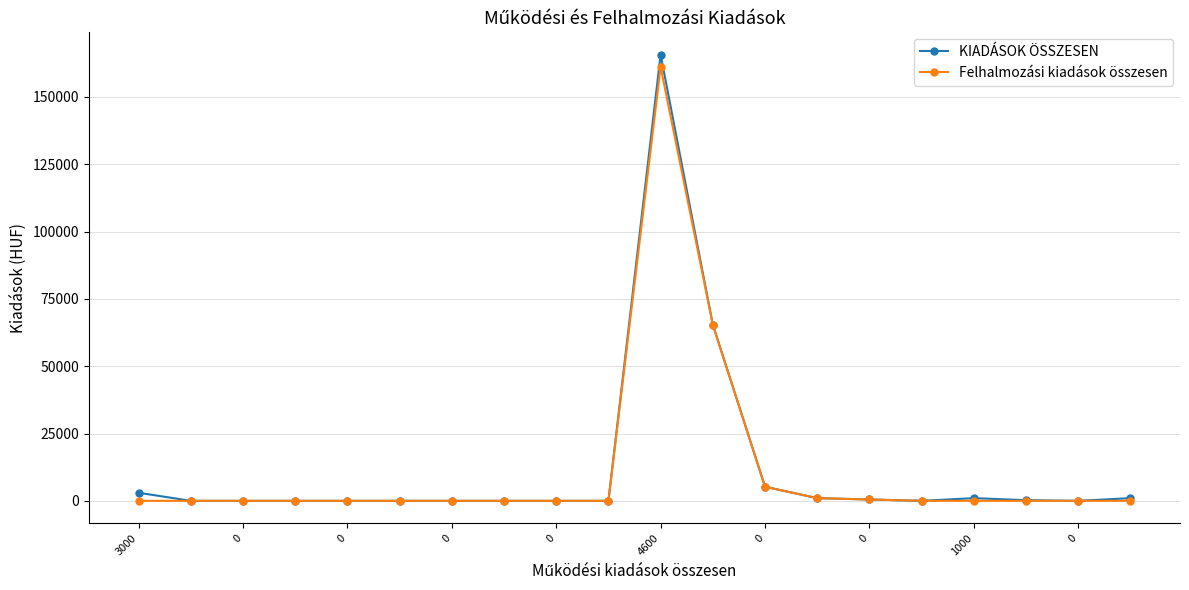

Which series has the largest range (max minus min)?

KIADÁSOK ÖSSZESEN